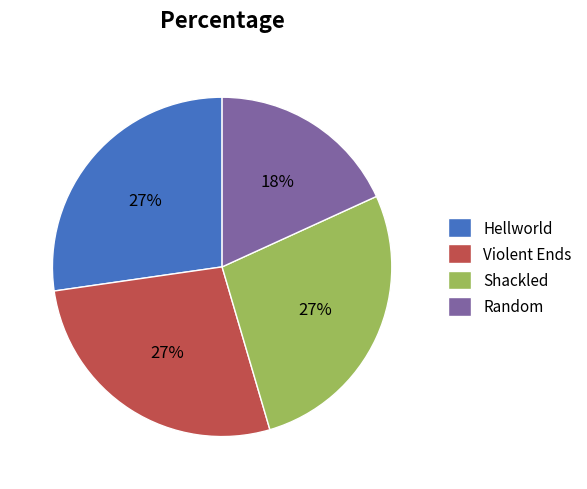

To the nearest percent, what is the combined percentage of Shackled and Random?

45%